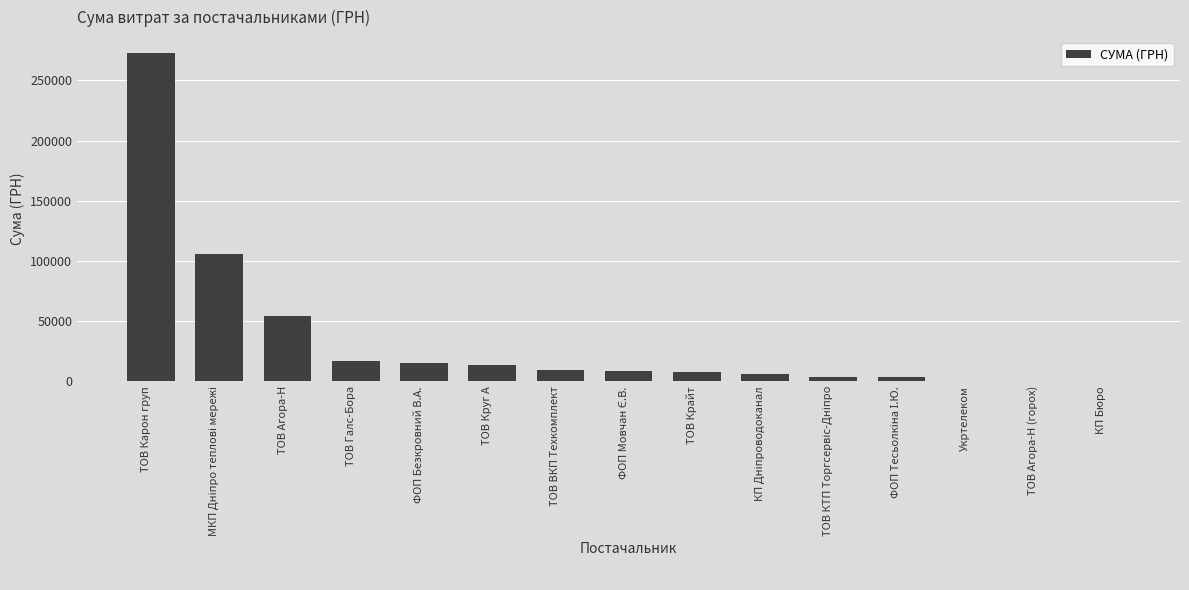

What is the change in value from ТОВ Крайт to КП Бюро?

-7646.3